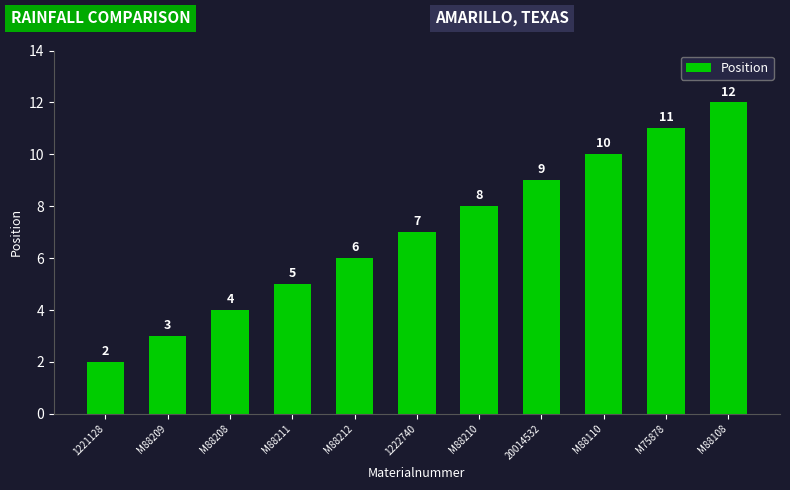

What is the average value?

7